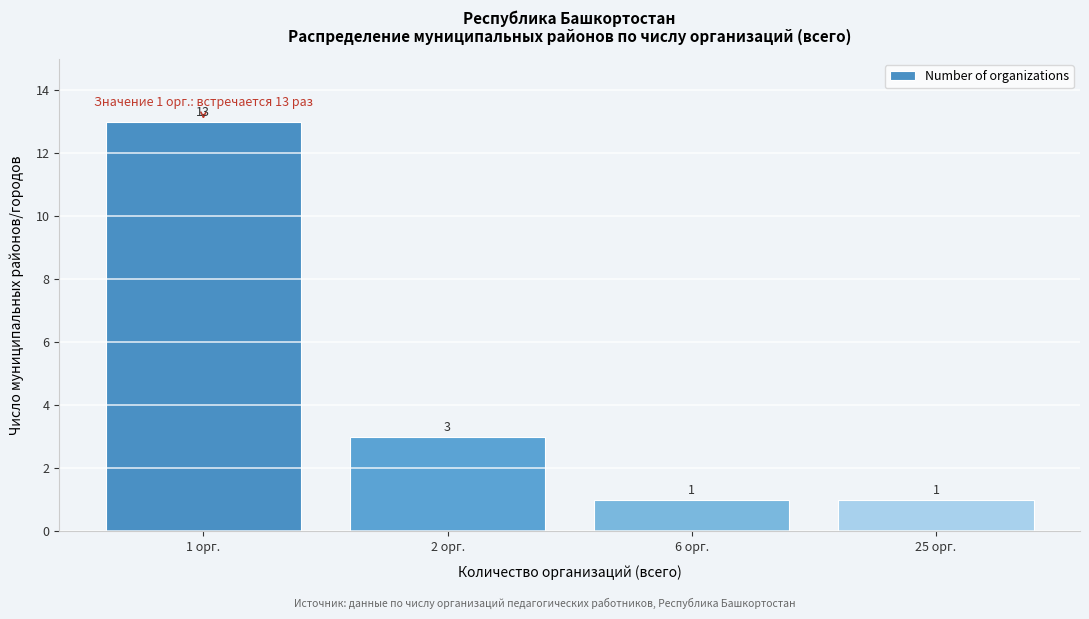

Reading right to left, what are all the values shown in this chart?

25 орг.=1	6 орг.=1	2 орг.=3	1 орг.=13